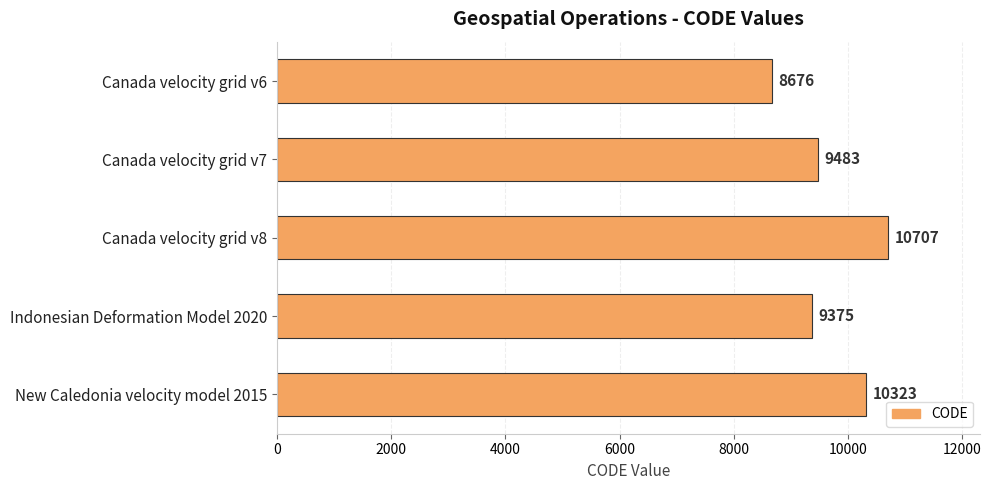

Which category has the highest value across all series?

Canada velocity grid v8